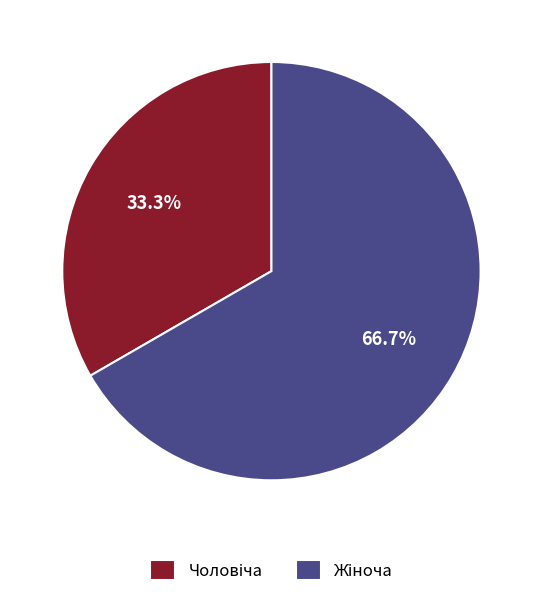

Does any single category account for the majority?

Yes